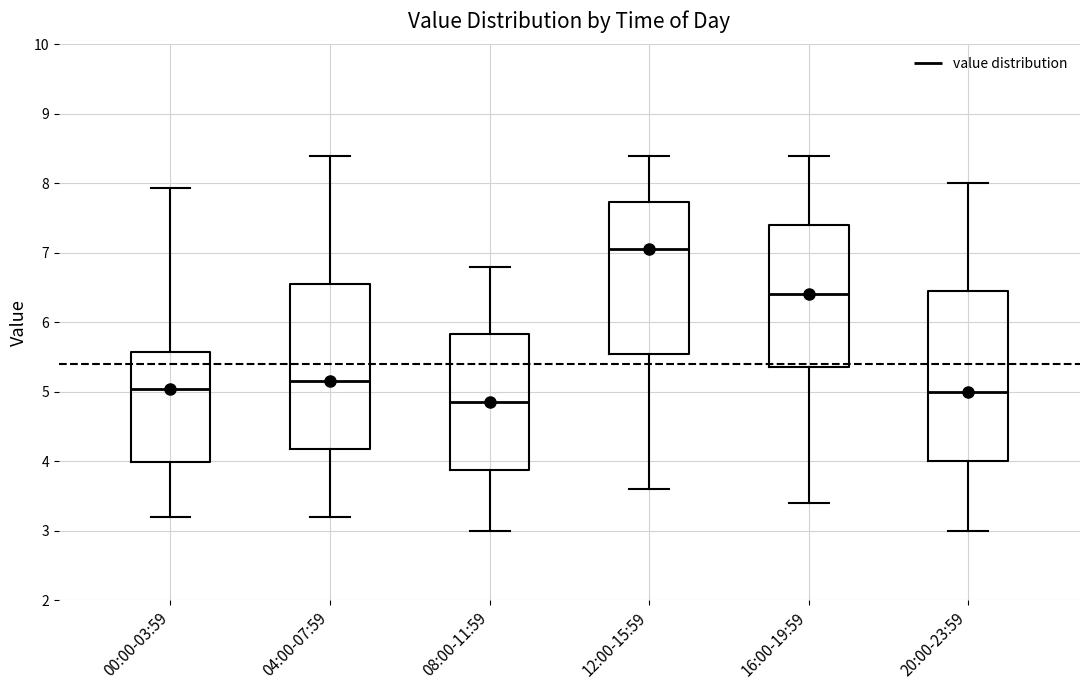

Which box's median line is the lowest?

08:00-11:59